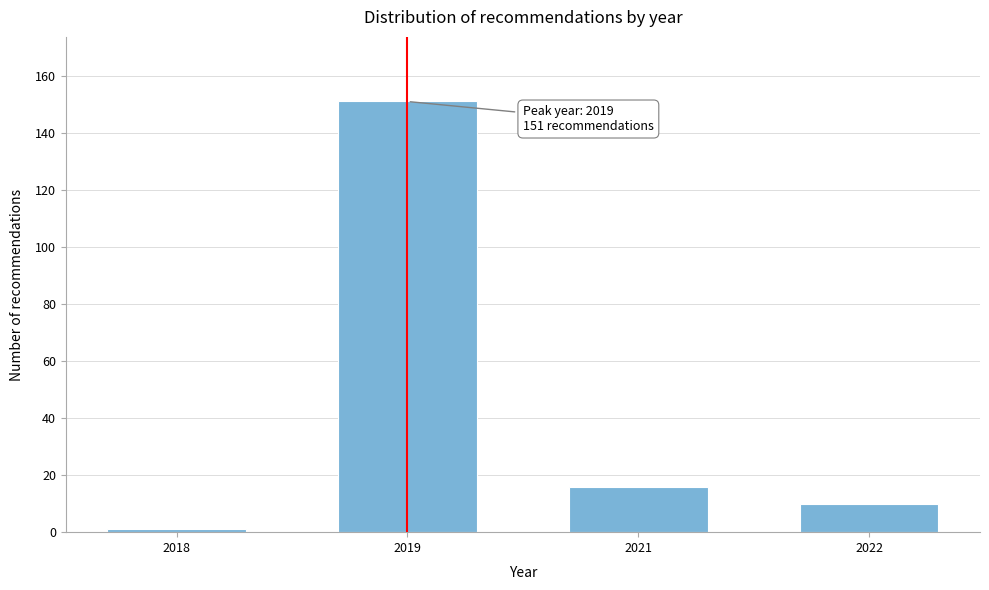

Reading left to right, list all the values displayed in this chart.

2018=1	2019=151	2021=16	2022=10